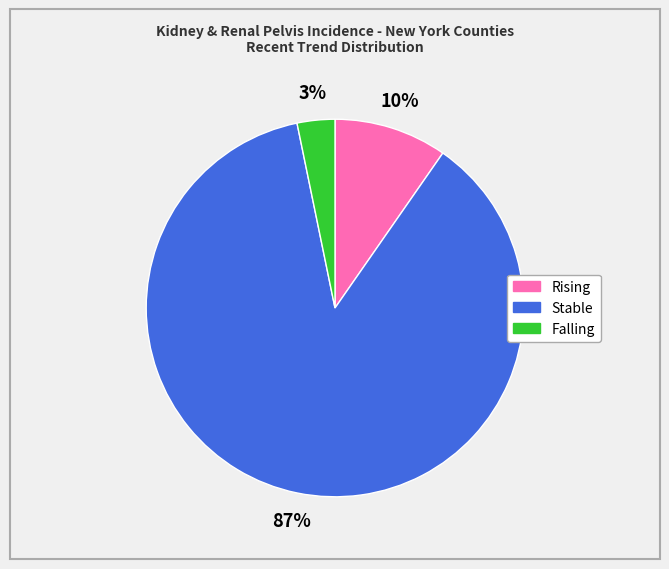

To the nearest percent, what is the difference between the largest and smallest slice percentages?

84%